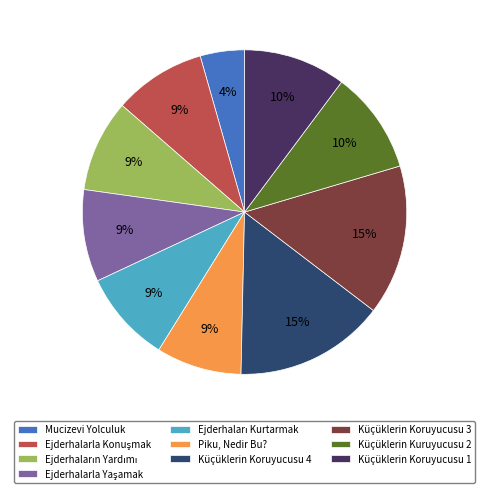

Combined, do Piku, Nedir Bu? and Mucizevi Yolculuk account for over 50%?

No